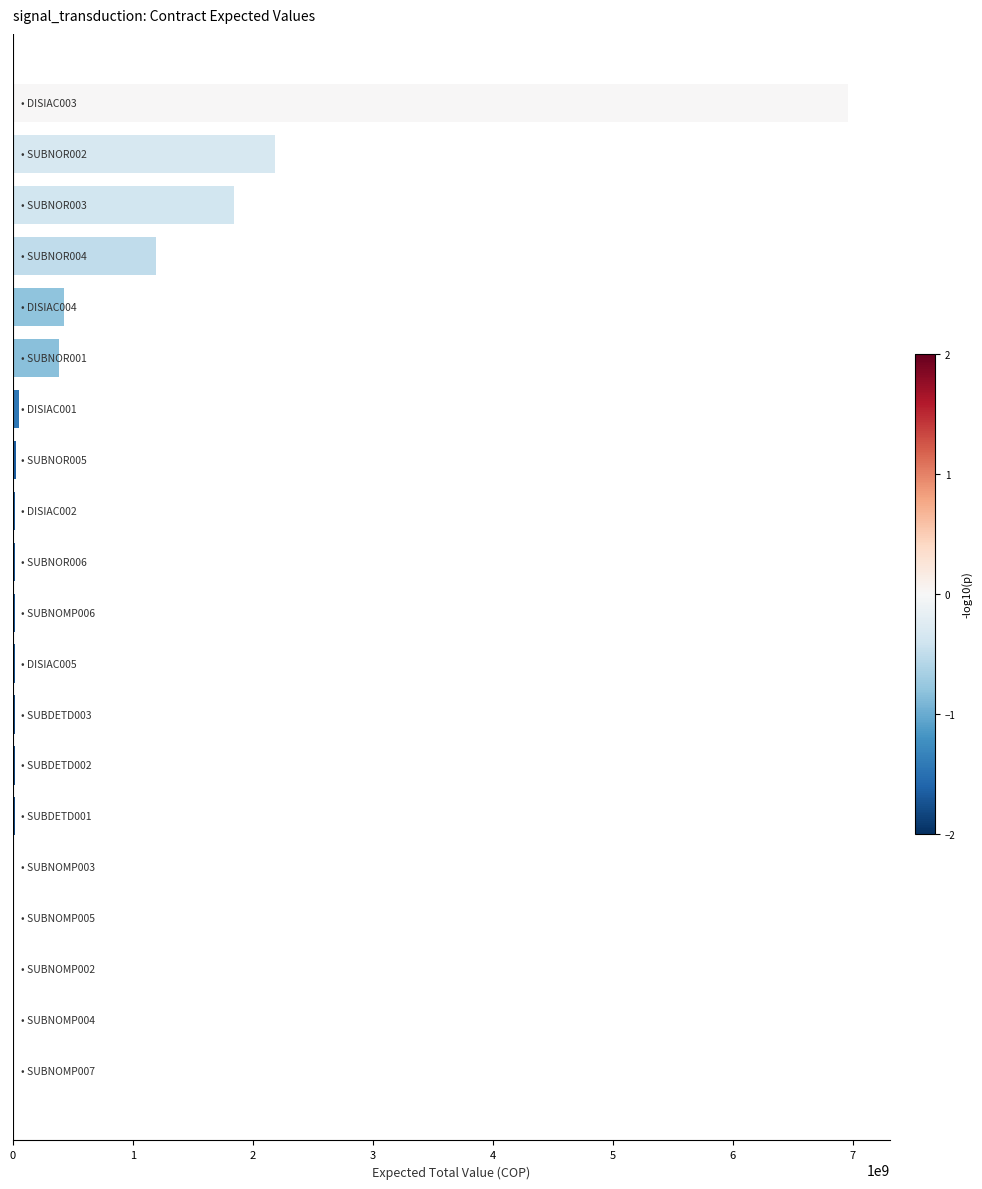

What is the sum of all values?

13201861685